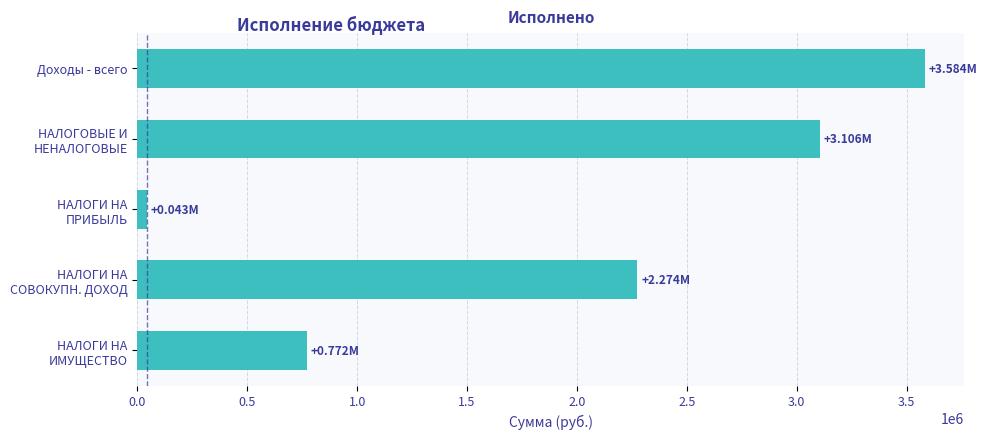

What is the sum of all values?

9778063.5